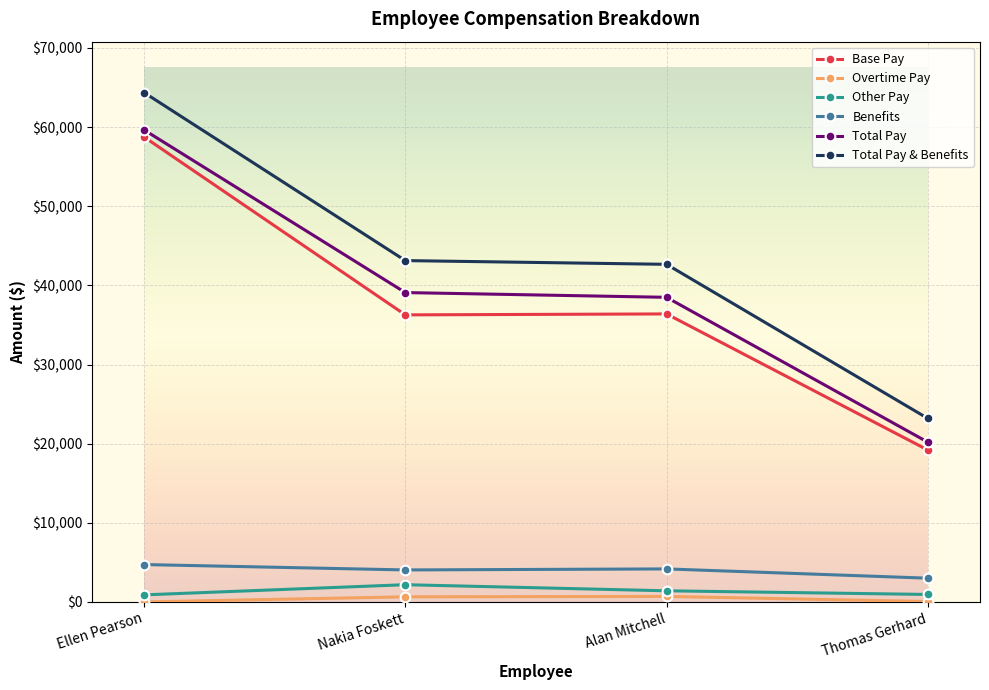

The value of Benefits at Thomas Gerhard is 3000.0. True or false?

True